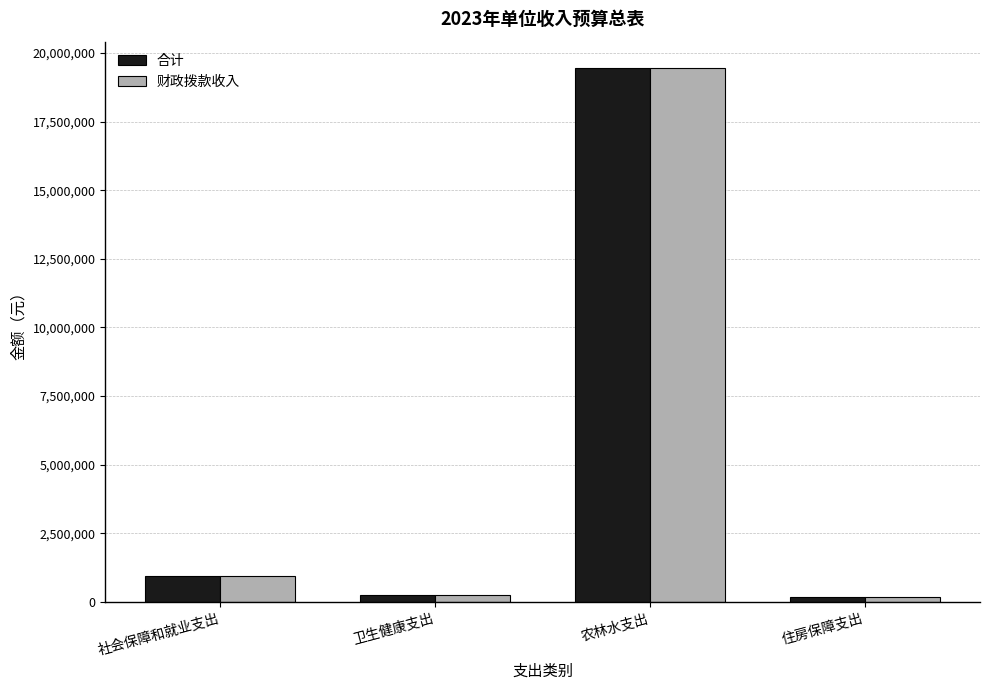

The value of 财政拨款收入 at 卫生健康支出 is 245600. True or false?

True